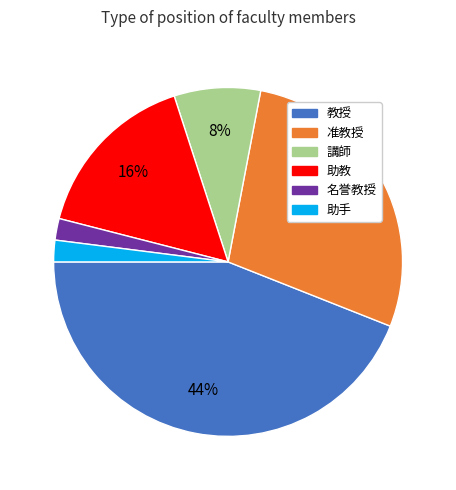

Between 教授 and 助教, which is larger?

教授